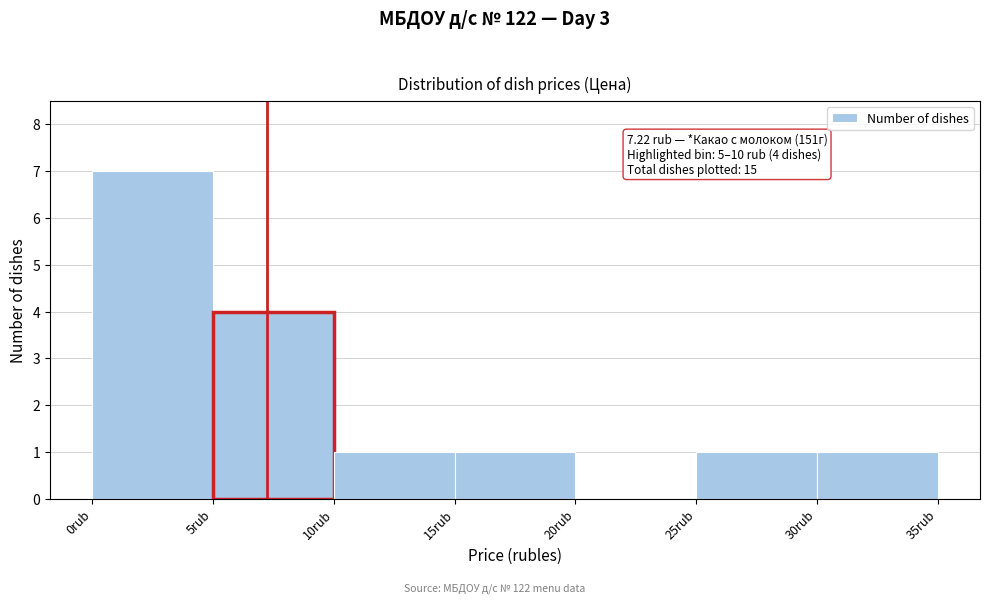

Over which range of the x-axis is the bar tallest?

0 to 5